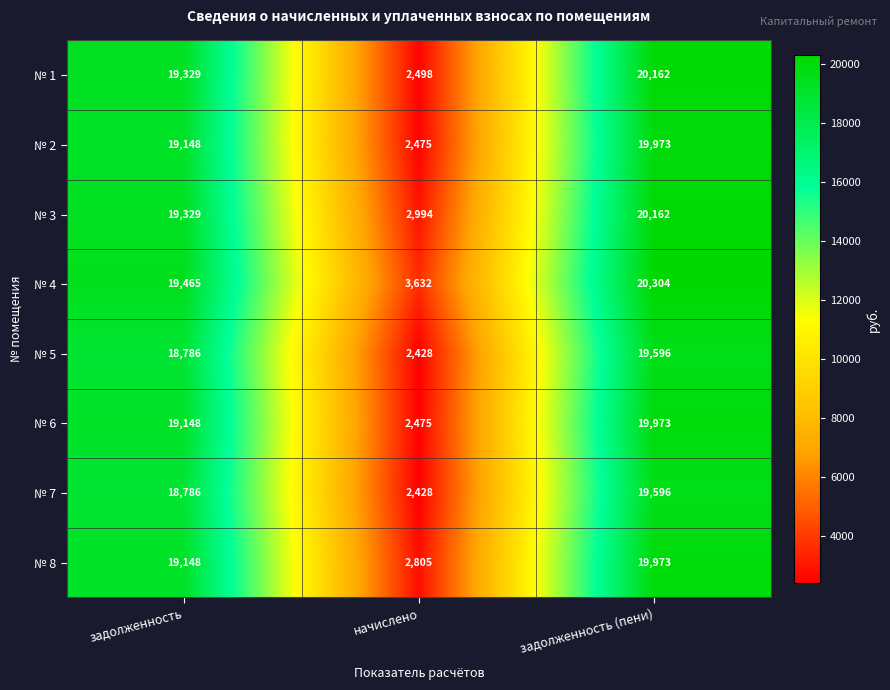

Where is № 5 nearest to the value 11012?

задолженность